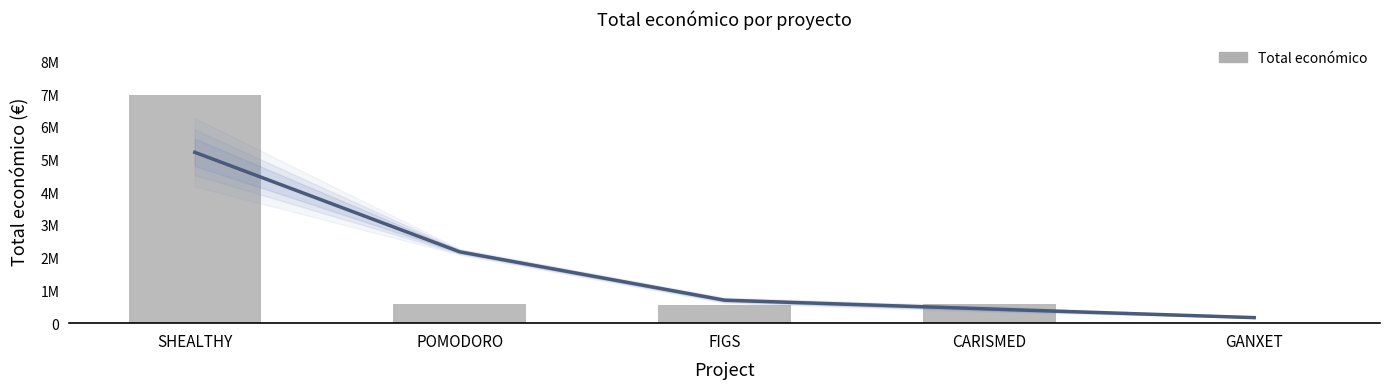

Does the chart contain stacked bars?

No